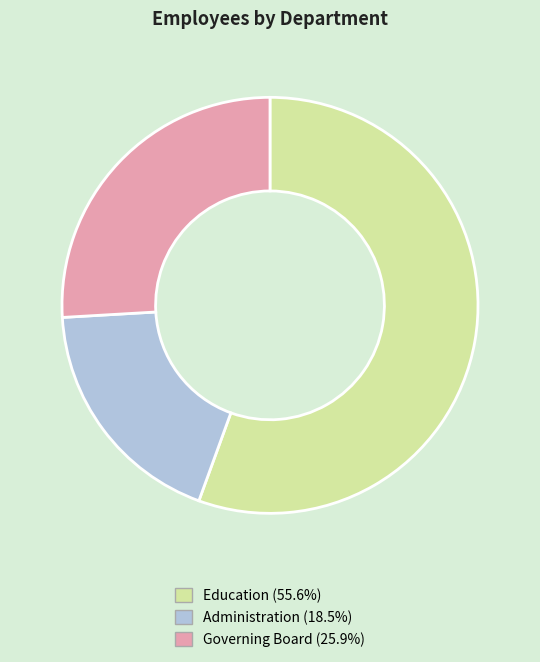

Which category accounts for the majority?

Education